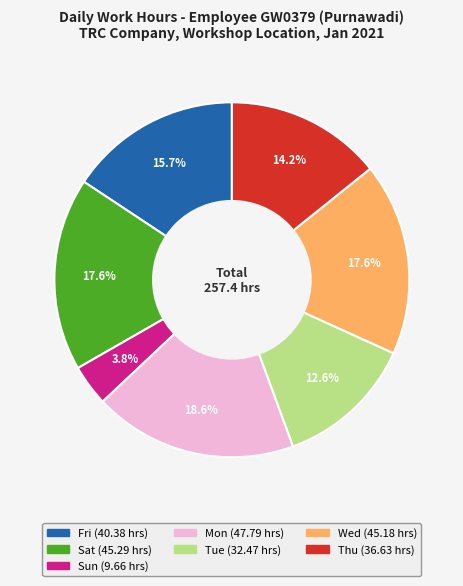

Does any single category account for the majority?

No